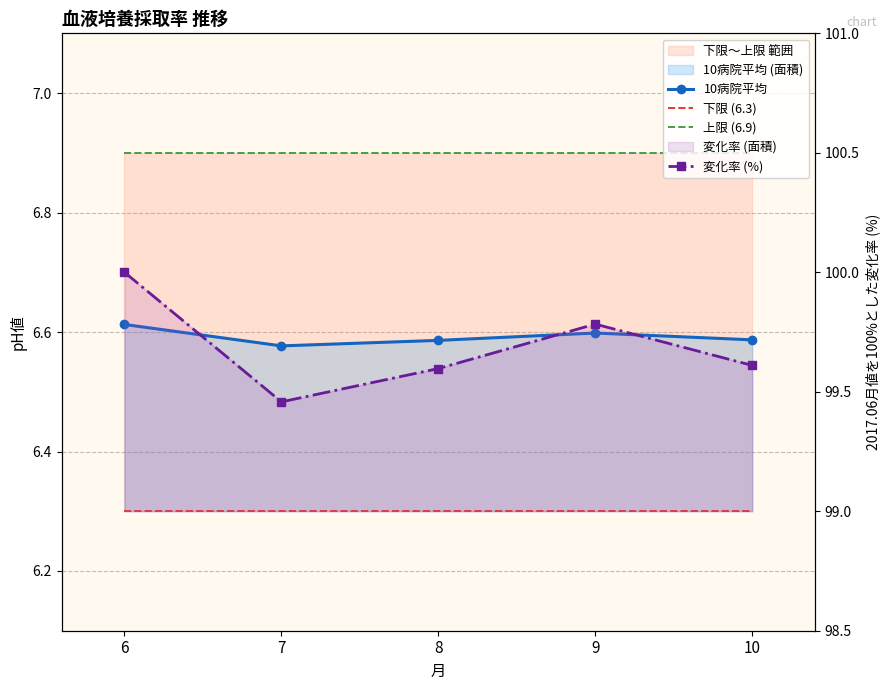

Count the number of data series in this chart.

4